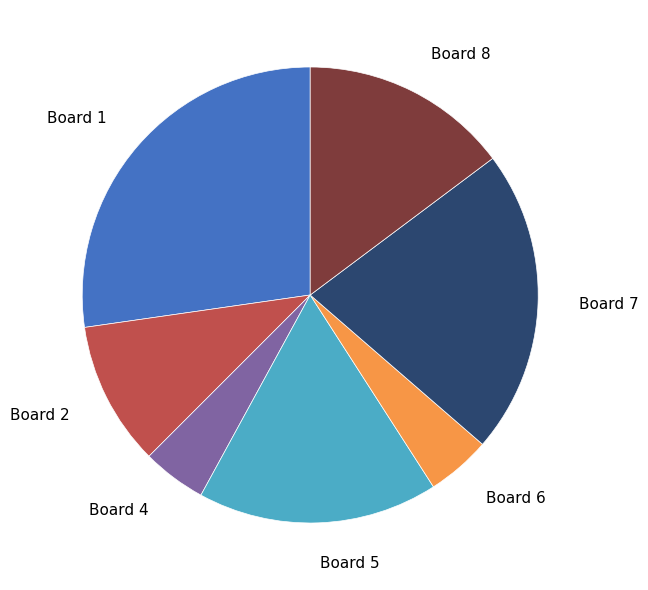

What is the largest slice in the pie chart?

Board 1